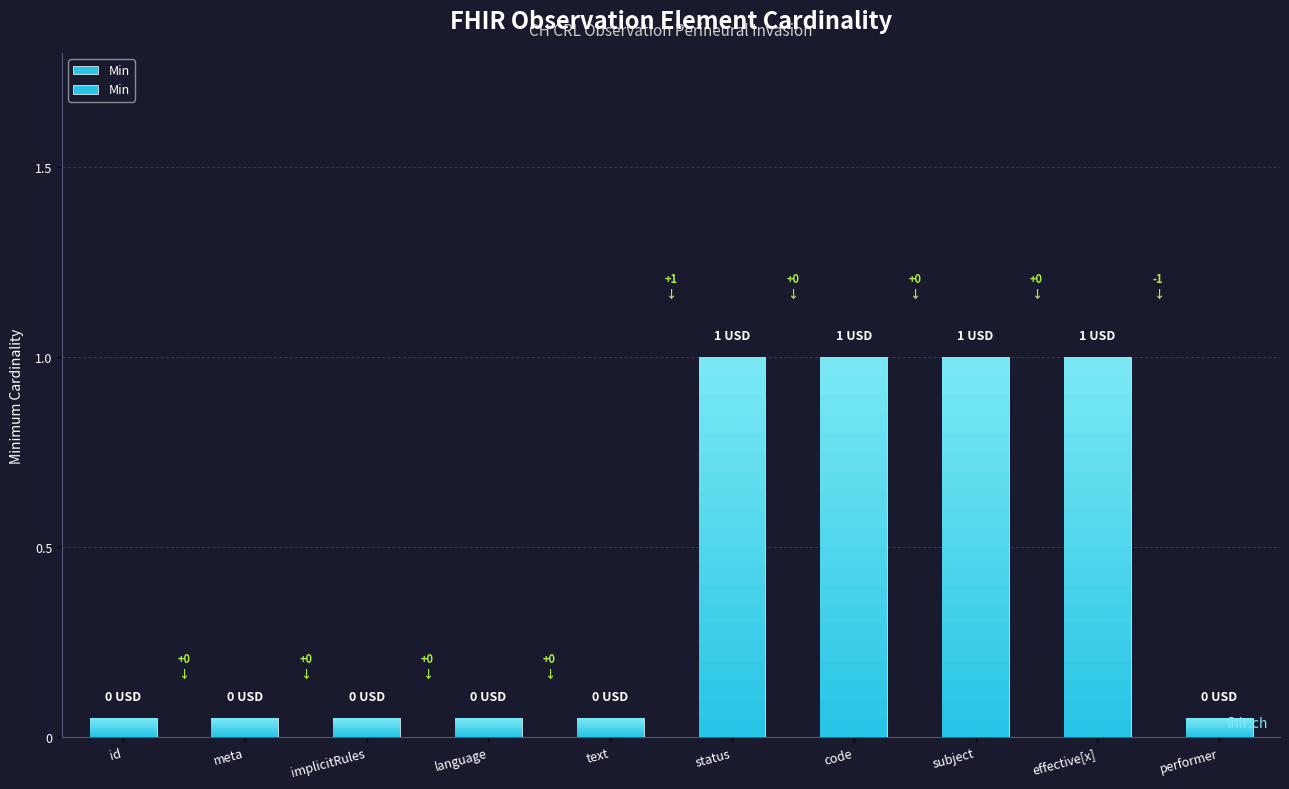

What is the average value?

0.4